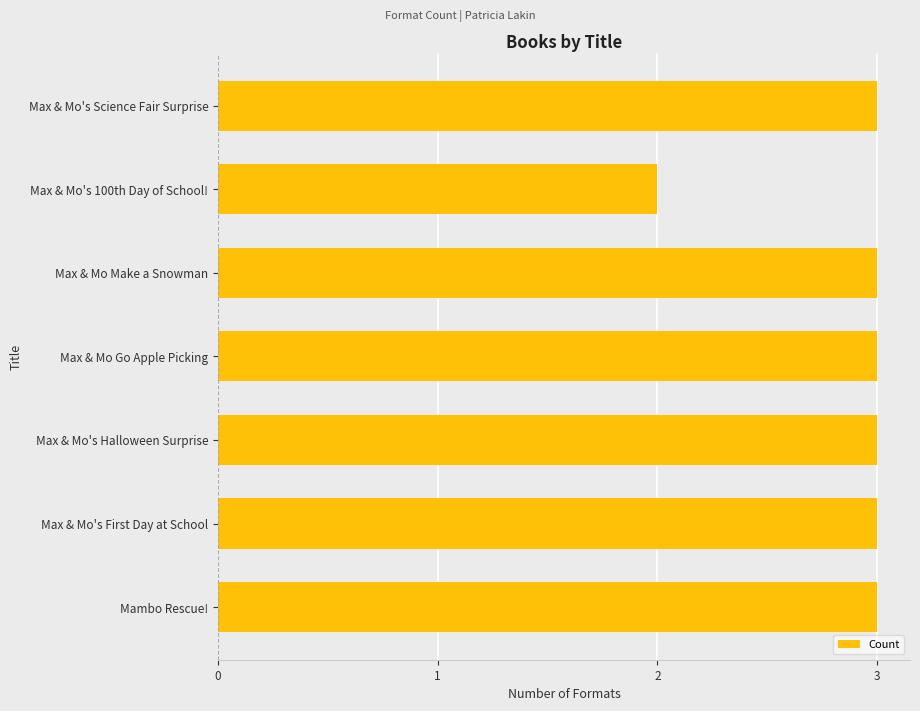

Are the bars grouped side by side (vs. stacked)?

No